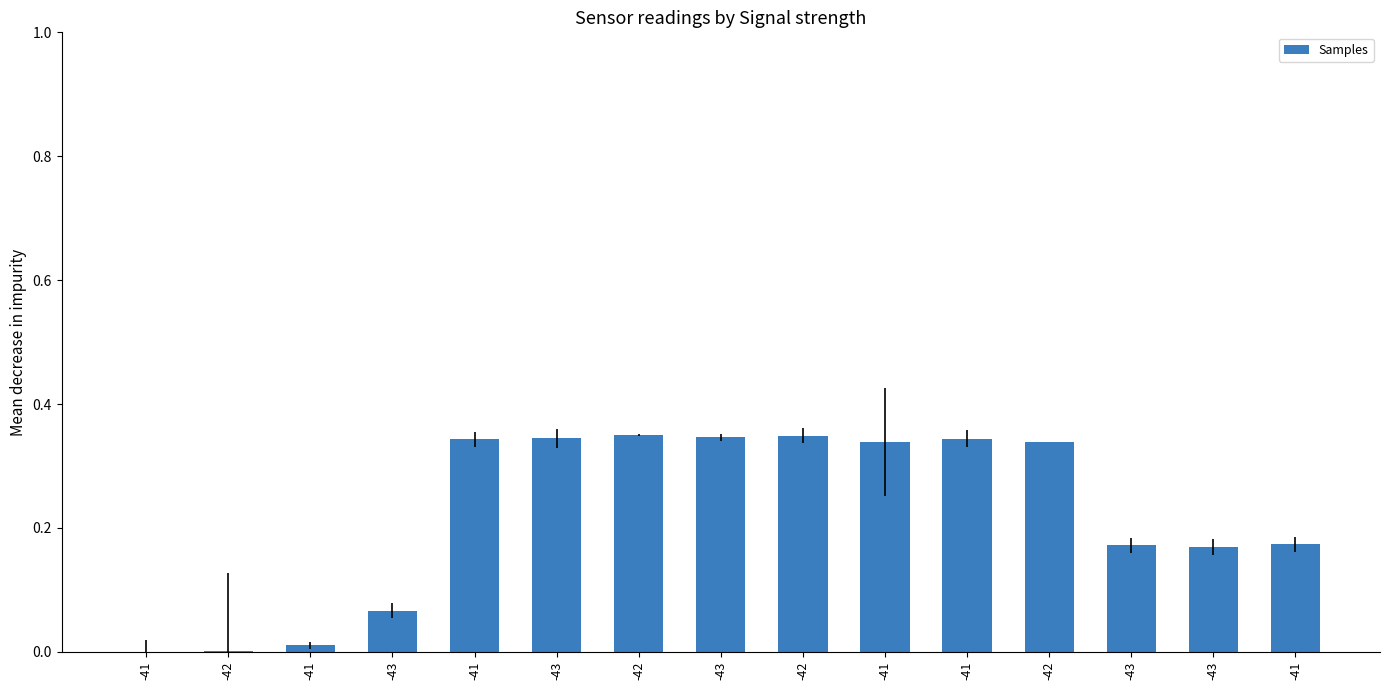

Are the bars horizontal?

No